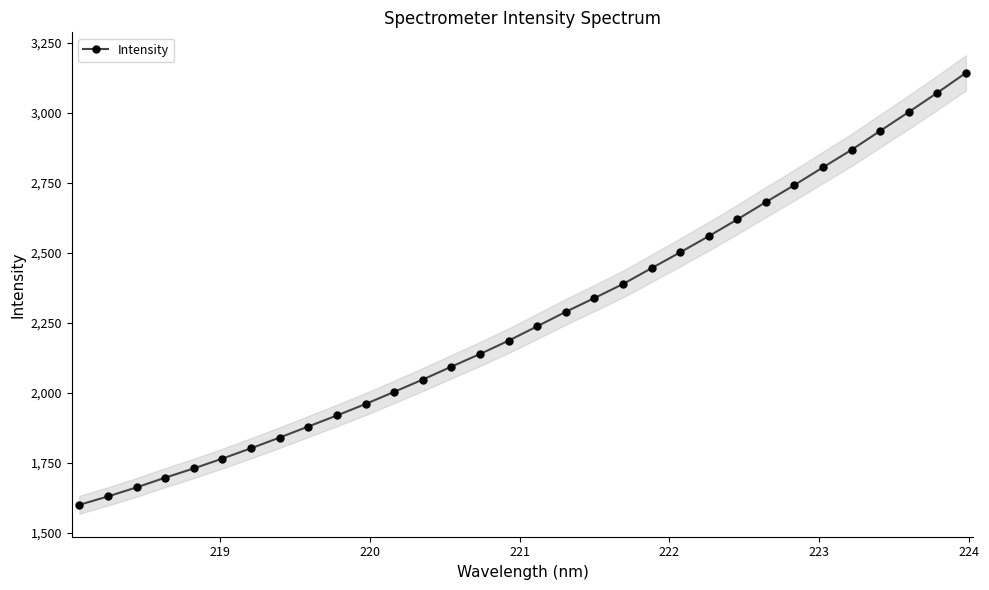

True or false: Intensity has more than 2 interior local peaks.

False